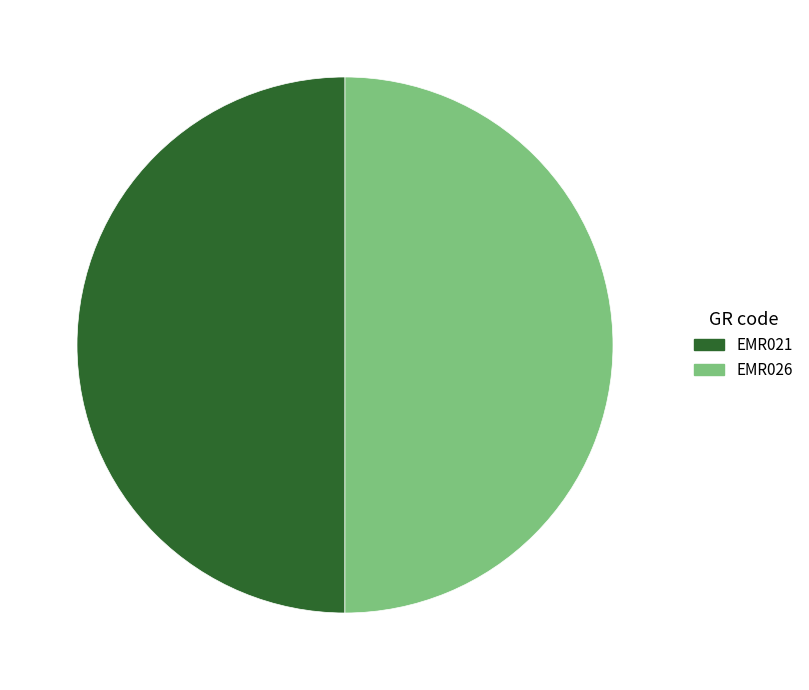

What is the ratio of the value at EMR026 to the value at EMR021?

1.0